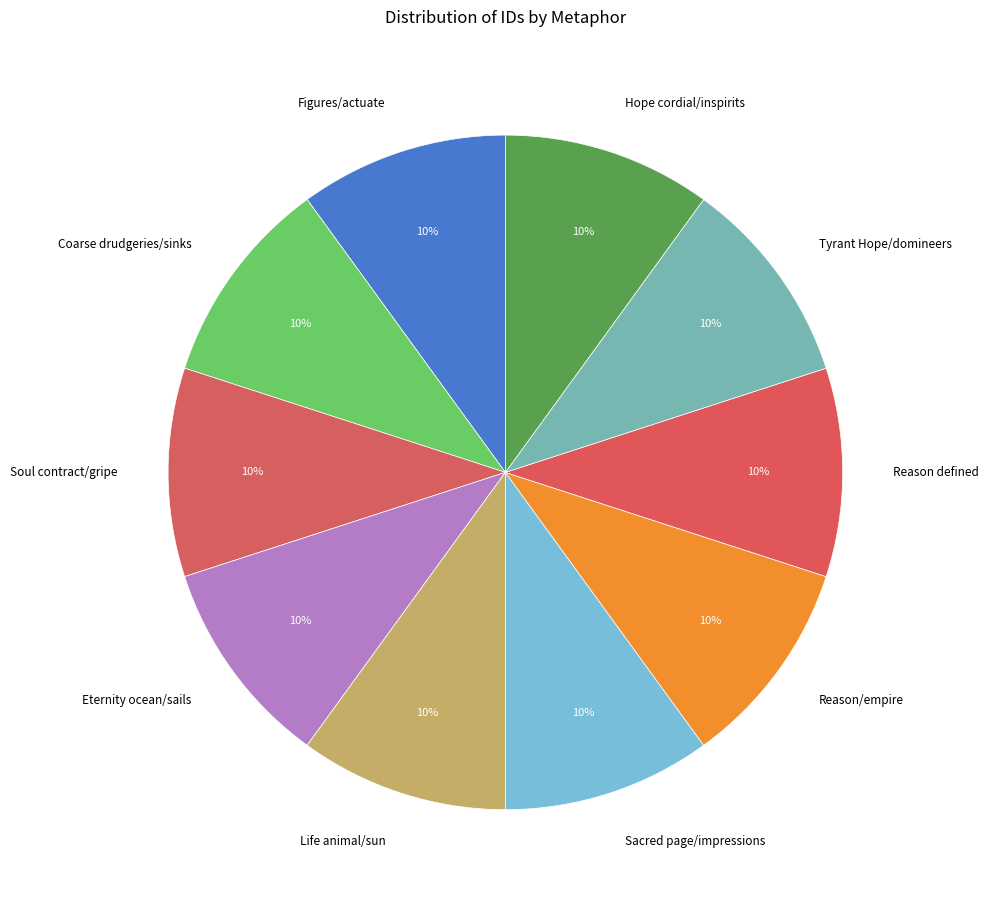

How many slices are in this pie chart?

10